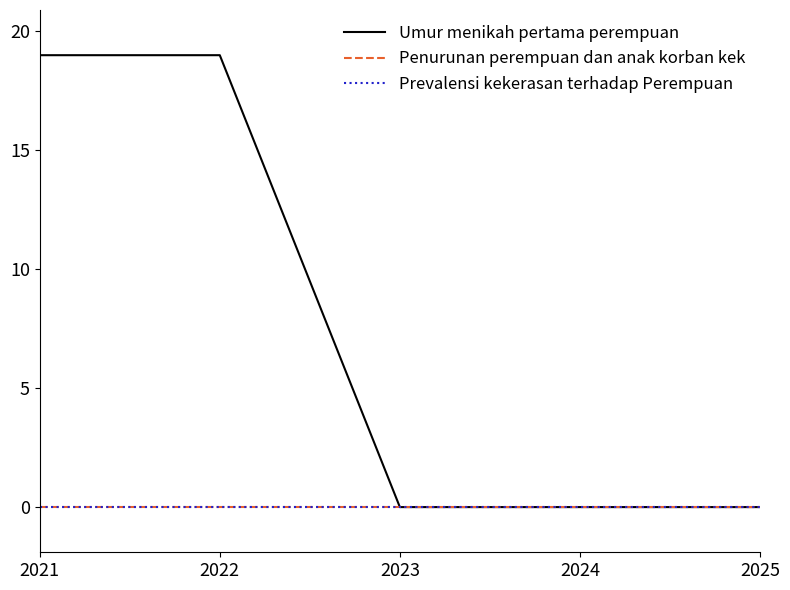

The Prevalensi kekerasan terhadap Perempuan series shows 0 at 2025. True or false?

True